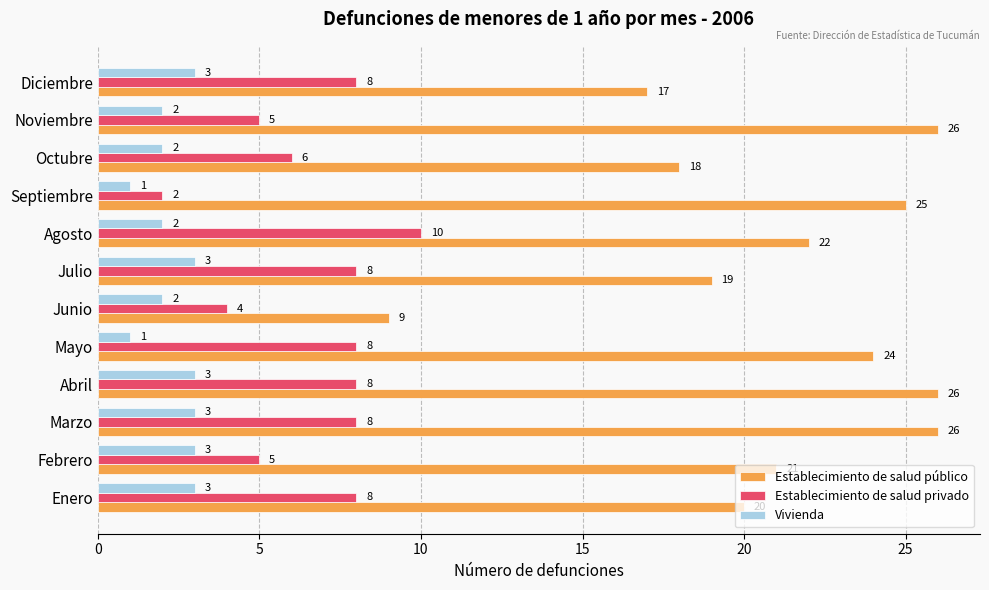

What is the difference between the Establecimiento de salud público values at Abril and Febrero?

5